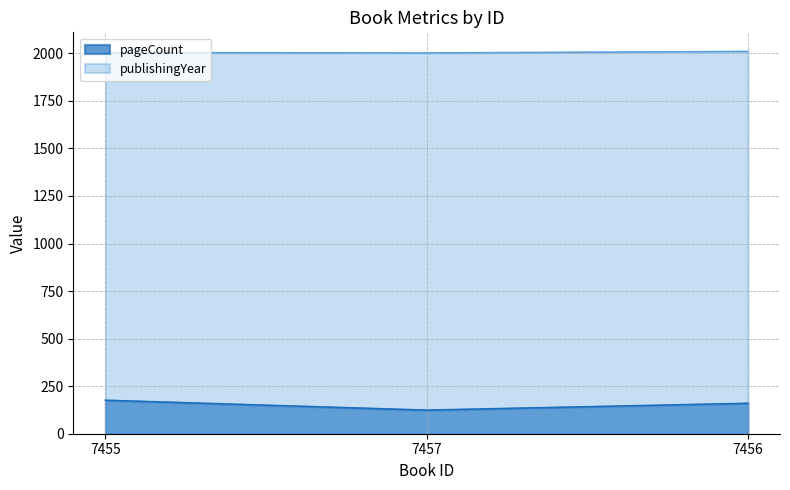

At how many categories does at least one series exceed 1265?

3